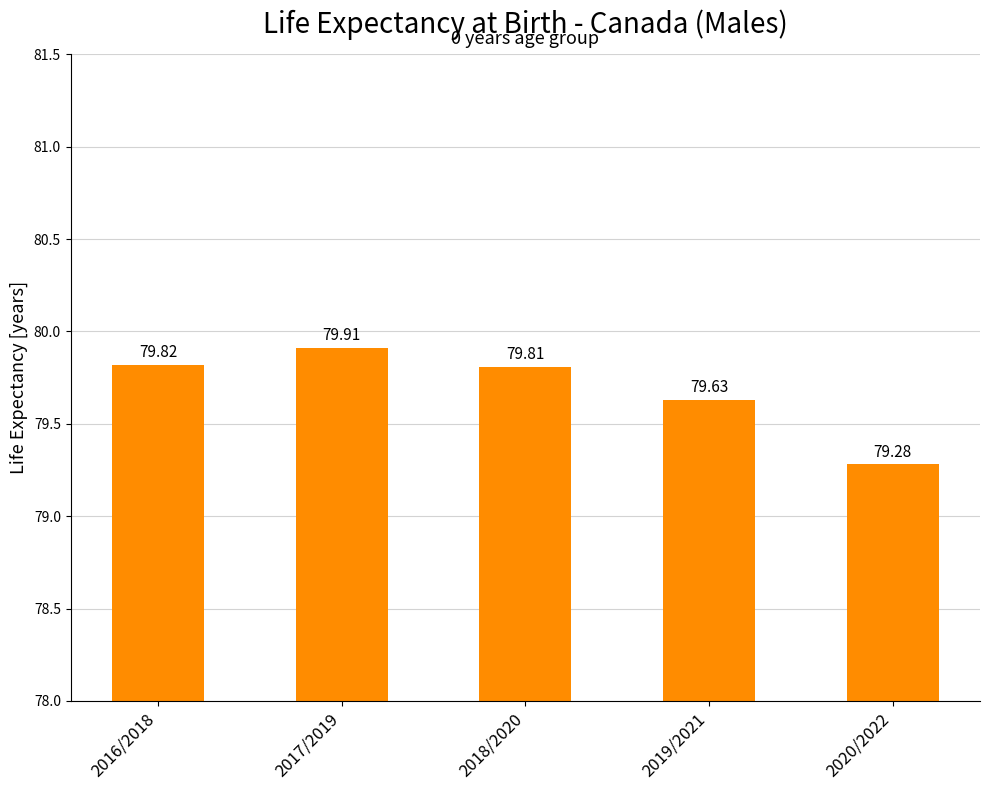

Rank the categories by value from highest to lowest.

2017/2019, 2016/2018, 2018/2020, 2019/2021, 2020/2022